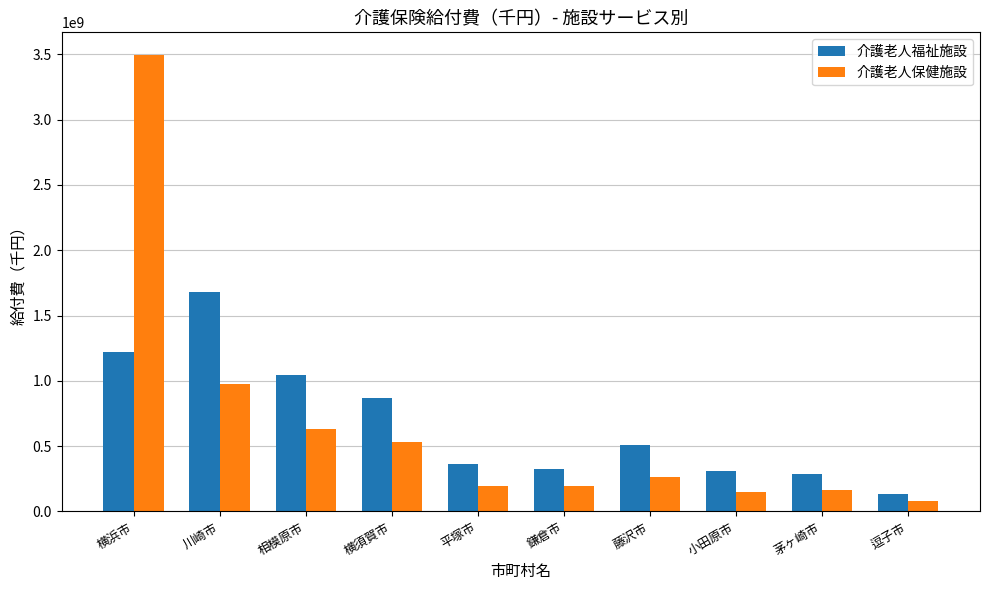

Between 横浜市 and 平塚市, which series saw the biggest shift?

介護老人保健施設